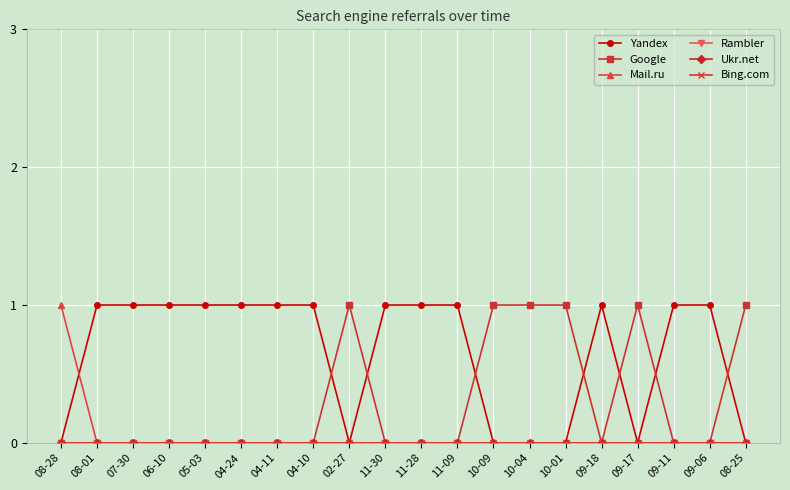

At which category does Google reach its first local peak?

02-27